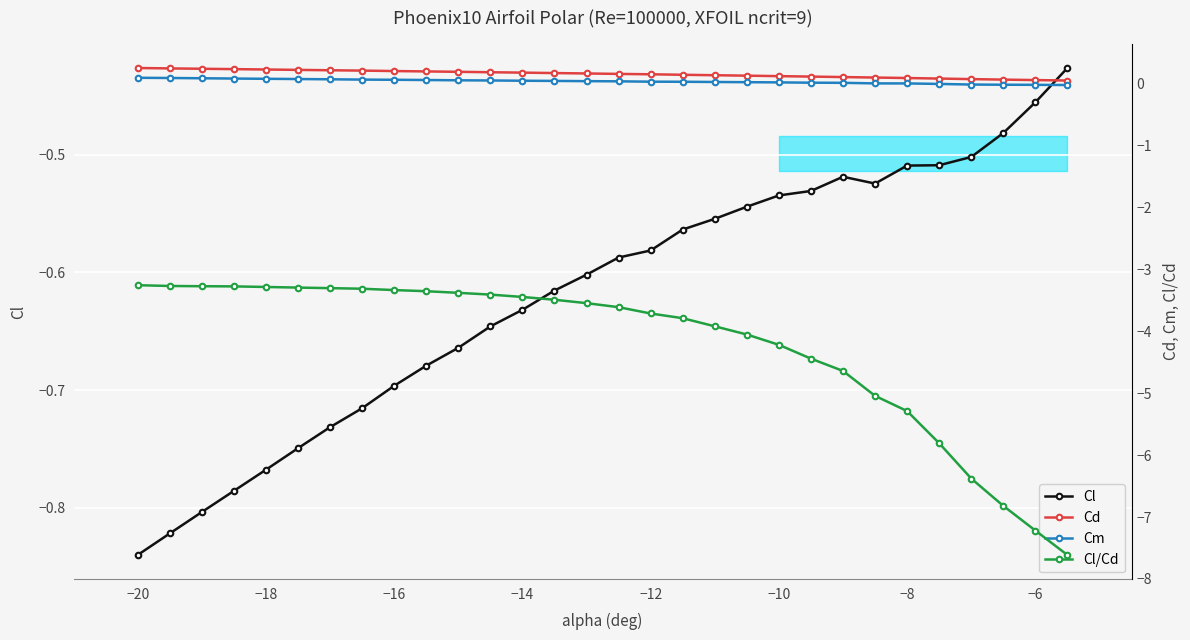

What is the value of the Cl point at the 15th from the left?

-0.6